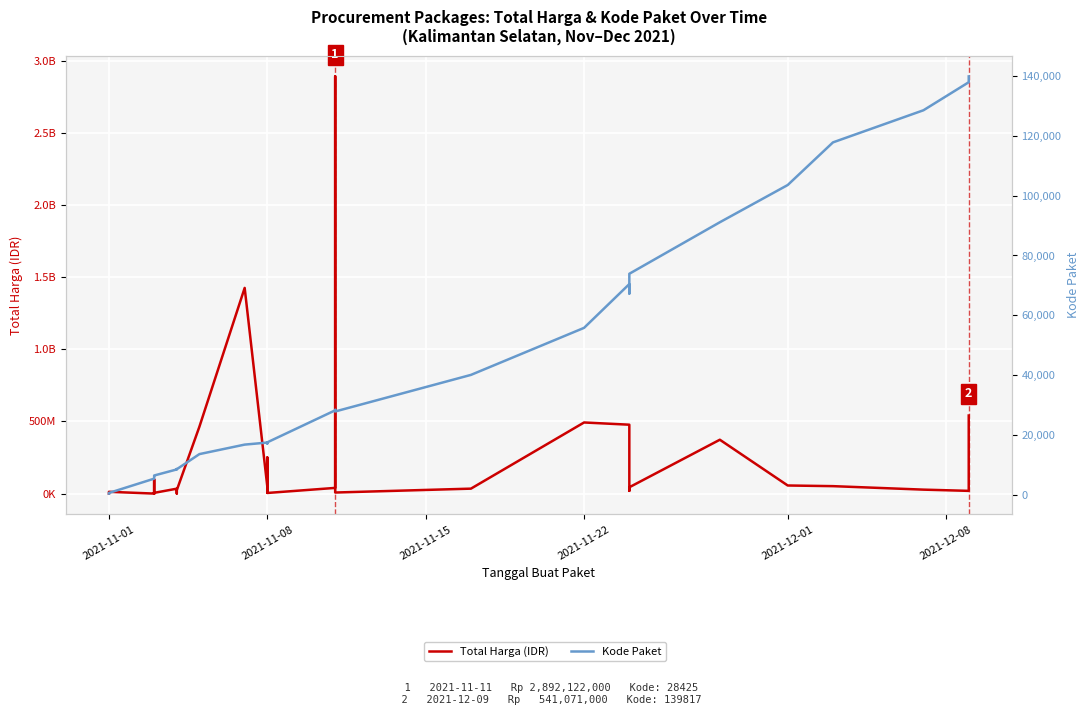

In Total Harga (IDR), how many points are lower than both neighbors (excluding endpoints)?

10